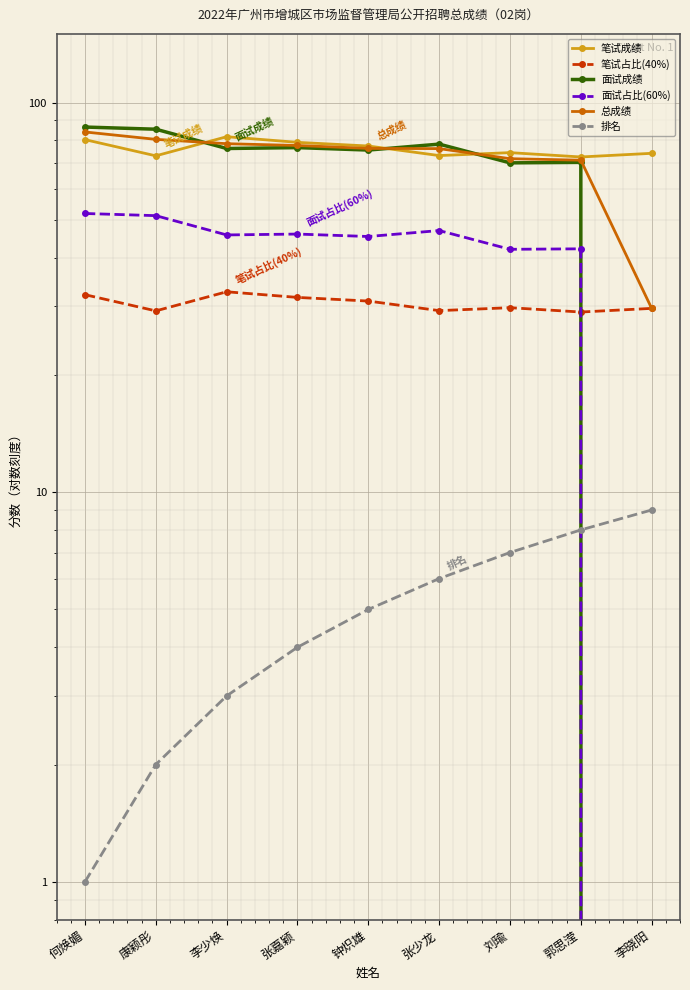

What is the difference between the 面试成绩 values at 郭思滢 and 张少龙?

8.0